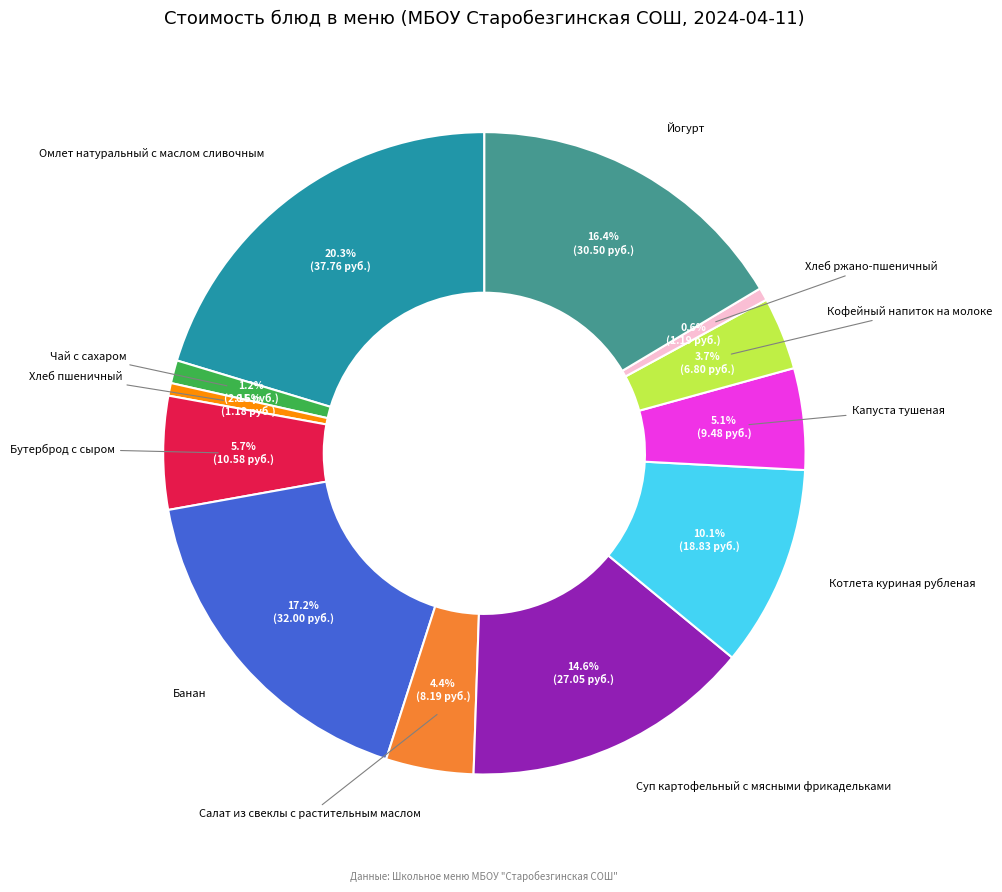

Between Хлеб ржано-пшеничный and Чай с сахаром, which is larger?

Чай с сахаром